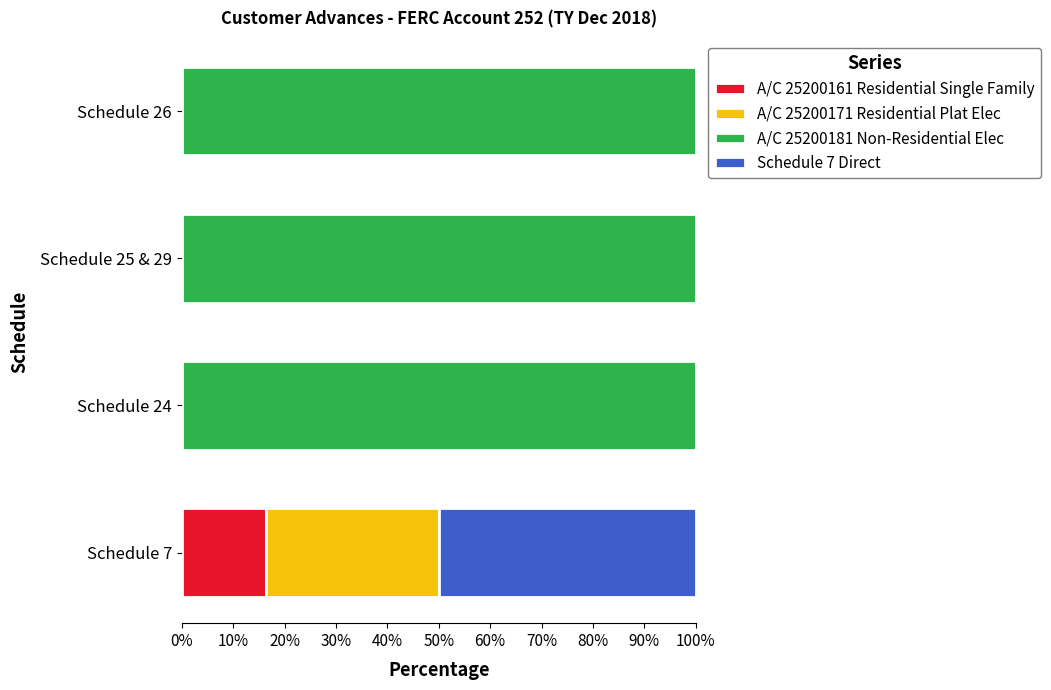

True or false: A/C 25200161 Residential Single Family has a value of 7.8 at Schedule 7.

False